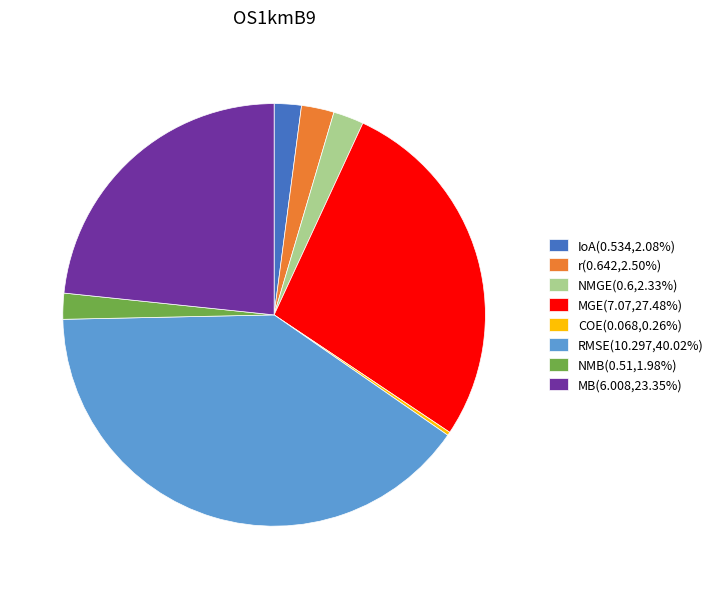

Does any single category account for the majority?

No